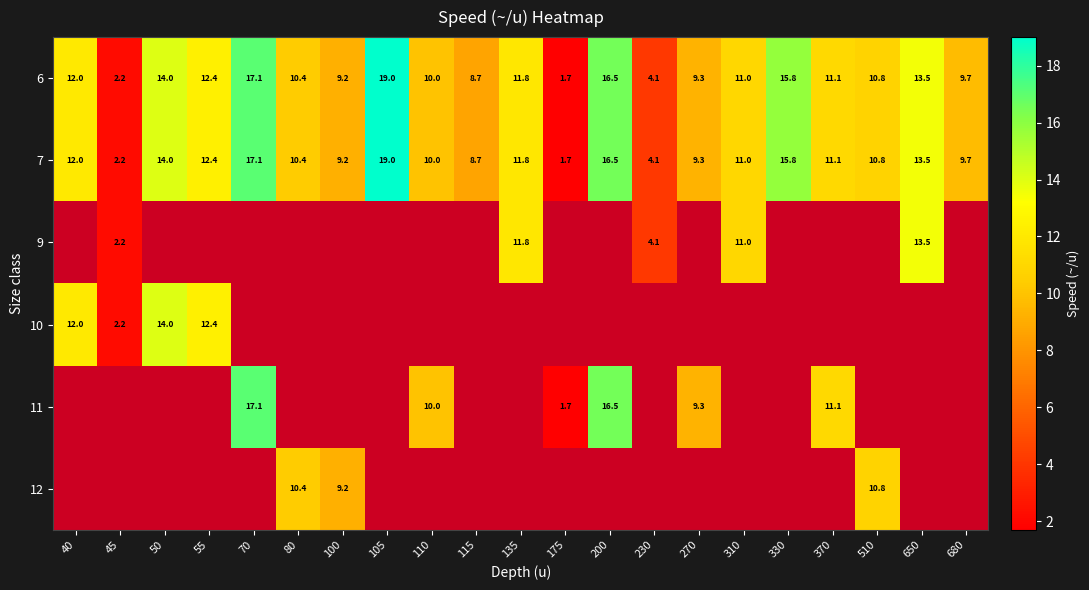

Is the value of 11 at 370 greater than the value of 7 at 50?

No